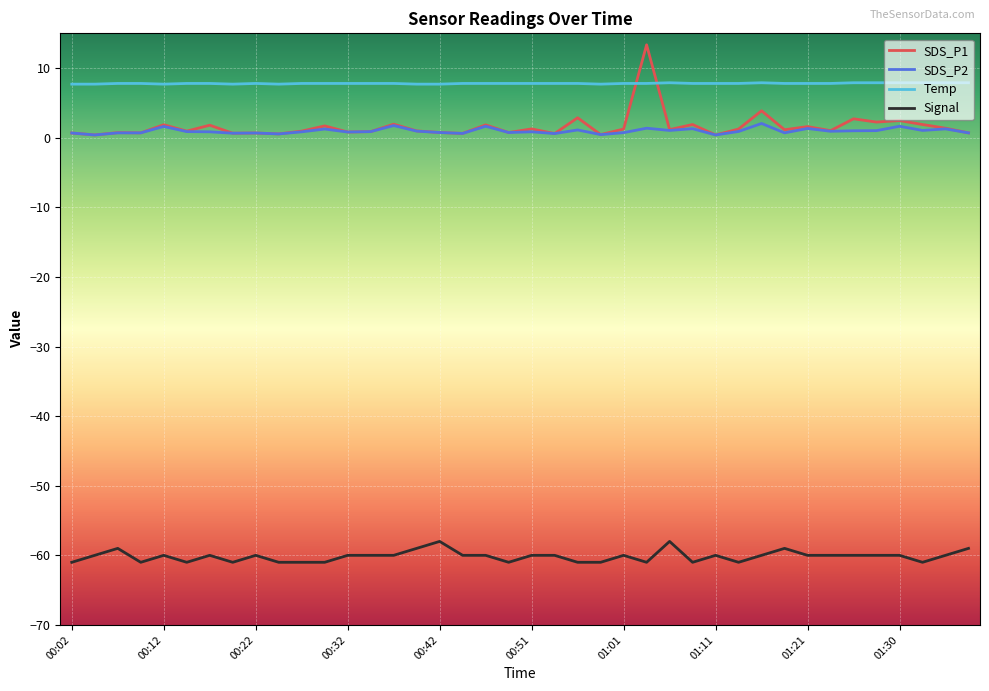

True or false: Temp and SDS_P2 cross at least once.

False